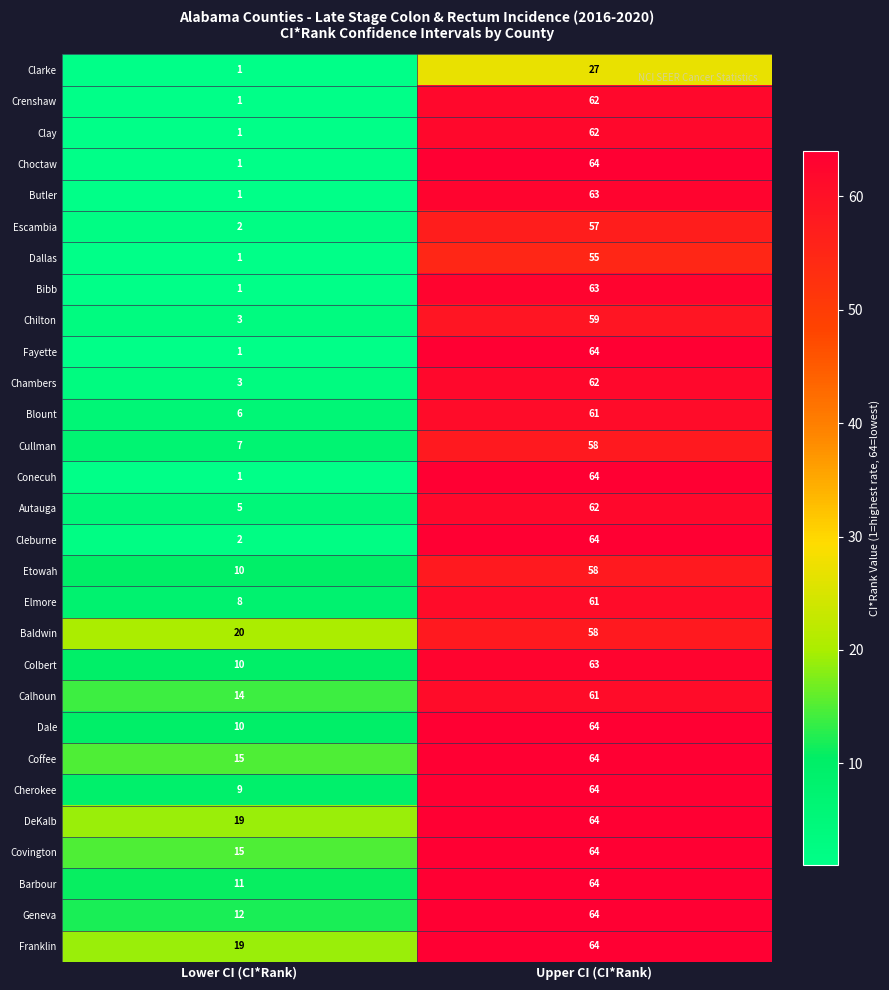

At which label is Bibb closest to 32?

Lower CI (CI*Rank)